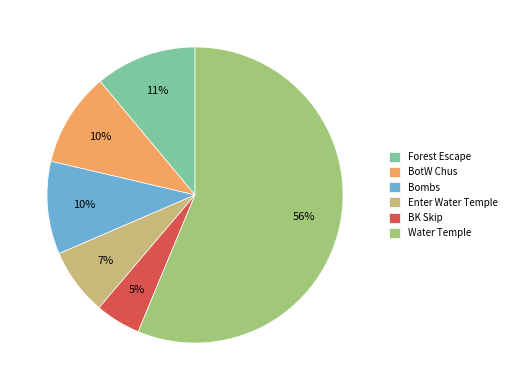

What percentage is the BotW Chus slice, to the nearest percent?

10%